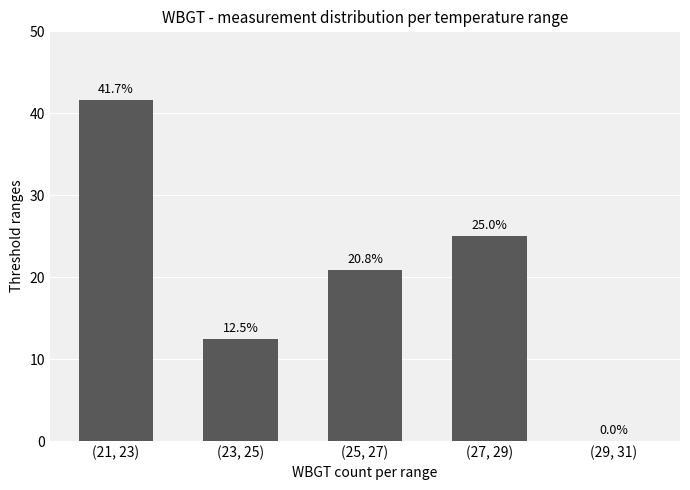

True or false: the data shows 41.7 at (21, 23).

True